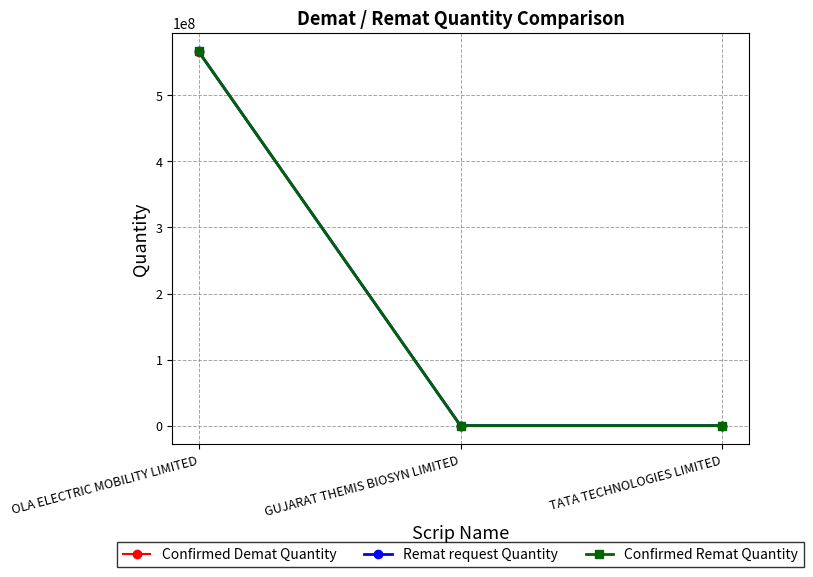

Count the number of categories in the chart.

3